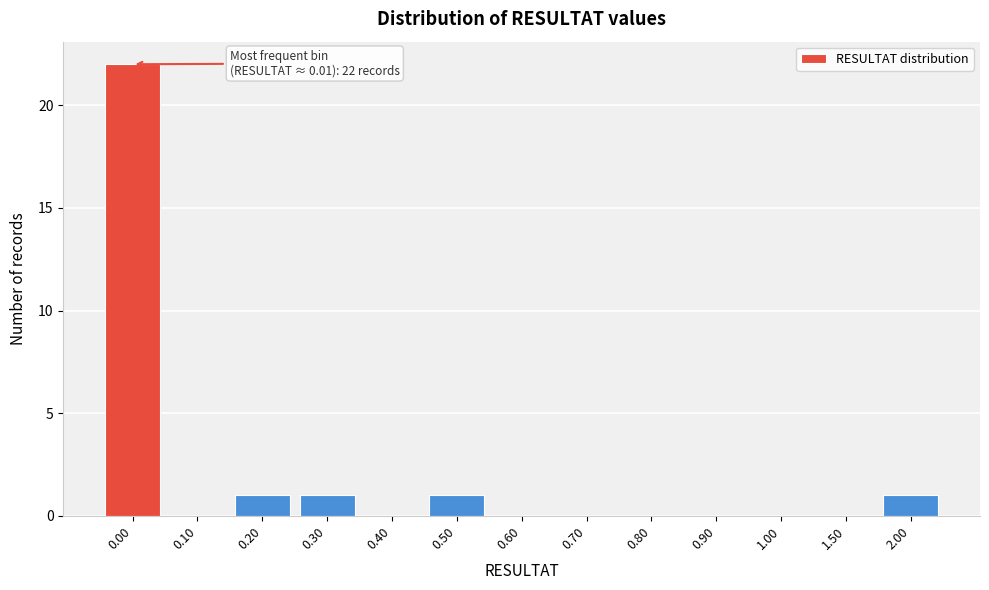

Reading right to left, list all the values displayed in this chart.

2.00=1	1.50=0	1.00=0	0.90=0	0.80=0	0.70=0	0.60=0	0.50=1	0.40=0	0.30=1	0.20=1	0.10=0	0.00=22